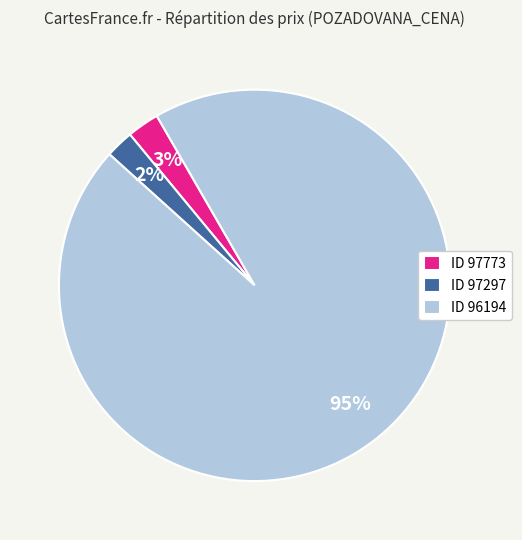

Is it true that ID 97773 is 3% of the pie?

True